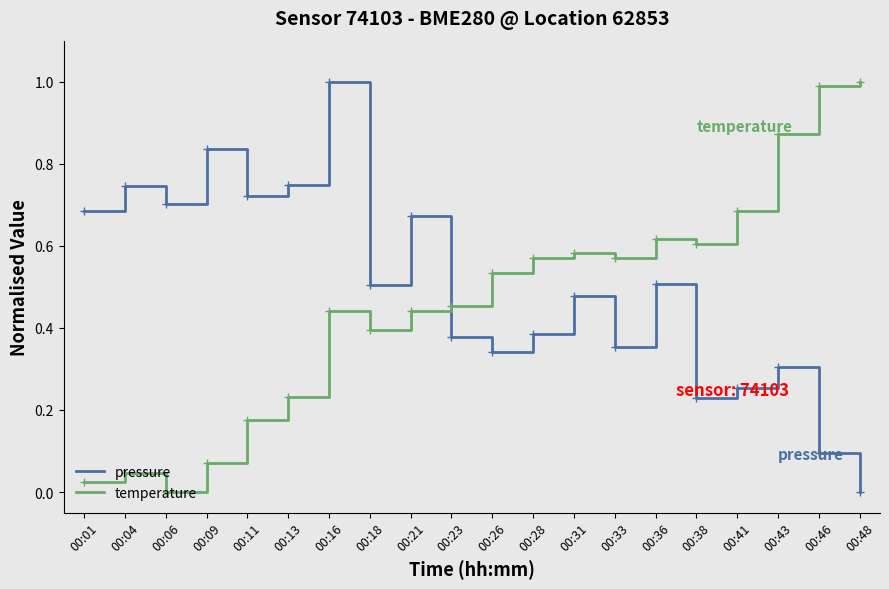

Is it true that temperature equals 0.6 at 00:38?

True